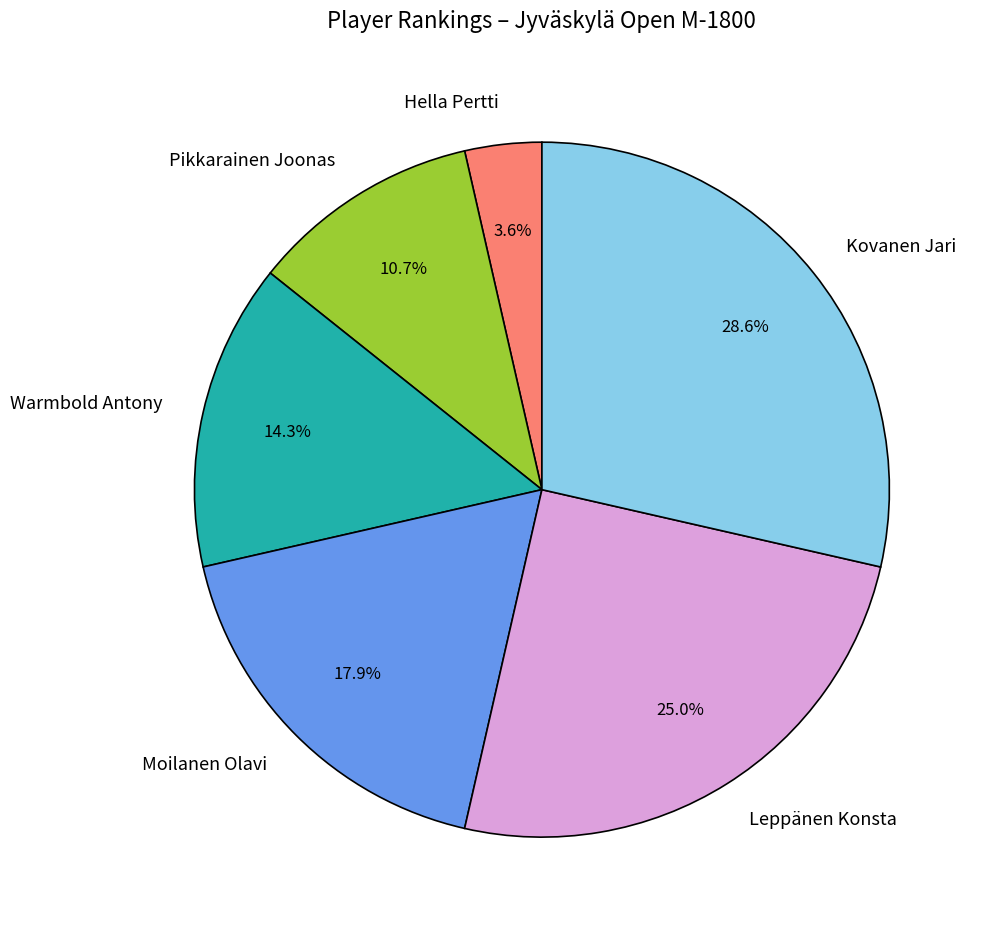

Is it true that Leppänen Konsta is 34% of the pie?

False